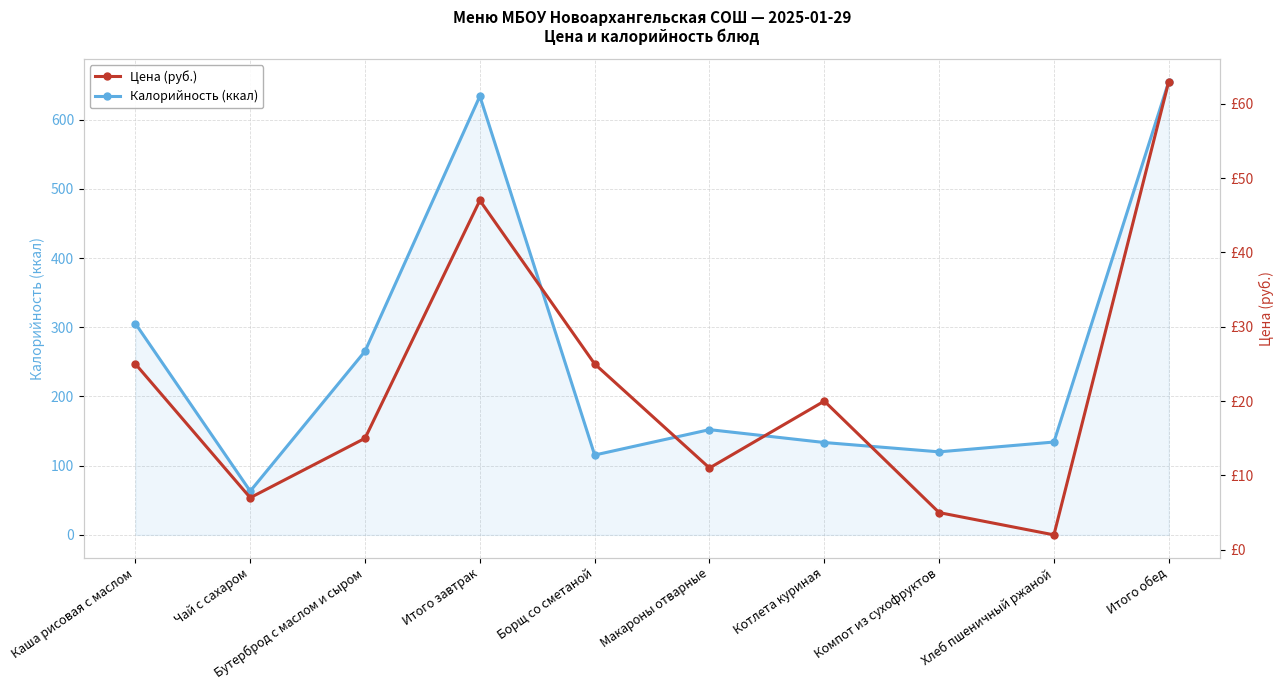

What are all the series names shown in the legend?

Калорийность (ккал), Цена (руб.)